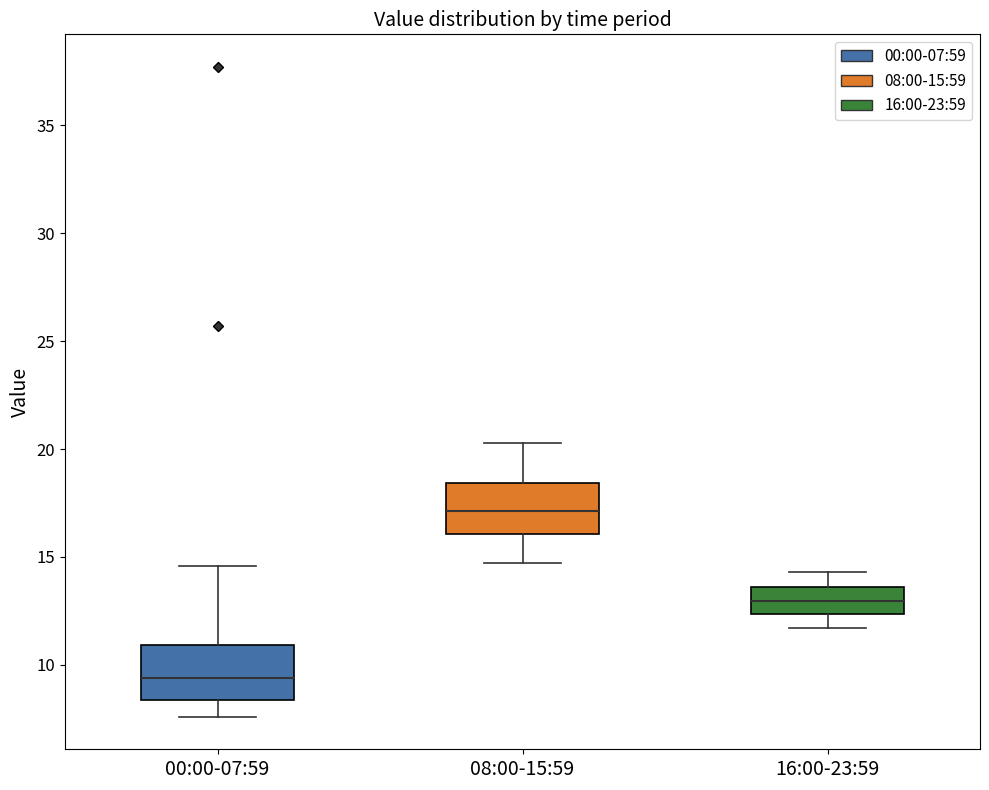

Reading left to right, read every box against the y-axis: the position of its median line, the range the box covers, and the ends of its whiskers. The values are not printed on the chart, so give them approximately, as read against the axis.

00:00-07:59: median 9.5, box 8.5 to 11.0, whiskers 7.5 to 14.5
08:00-15:59: median 17.0, box 16.0 to 18.5, whiskers 14.5 to 20.5
16:00-23:59: median 13.0, box 12.5 to 13.5, whiskers 11.5 to 14.5